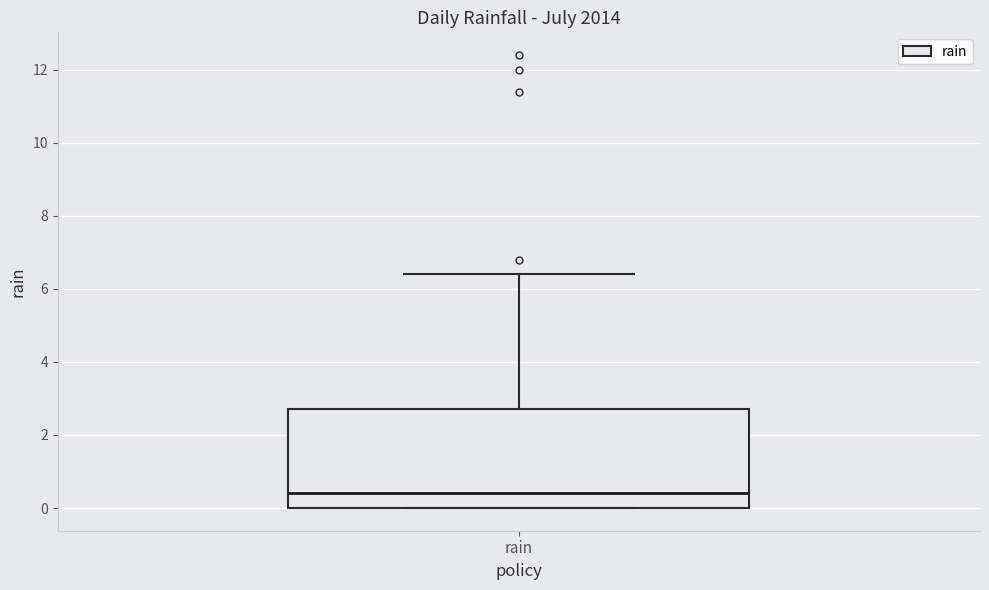

Read this box plot against the y-axis: the position of the median line, the range covered by the box, and the ends of both whiskers. The values are not printed on the chart, so give them approximately, as read against the axis.

median 0.4, box 0.0 to 2.8, whiskers 0.0 to 6.4